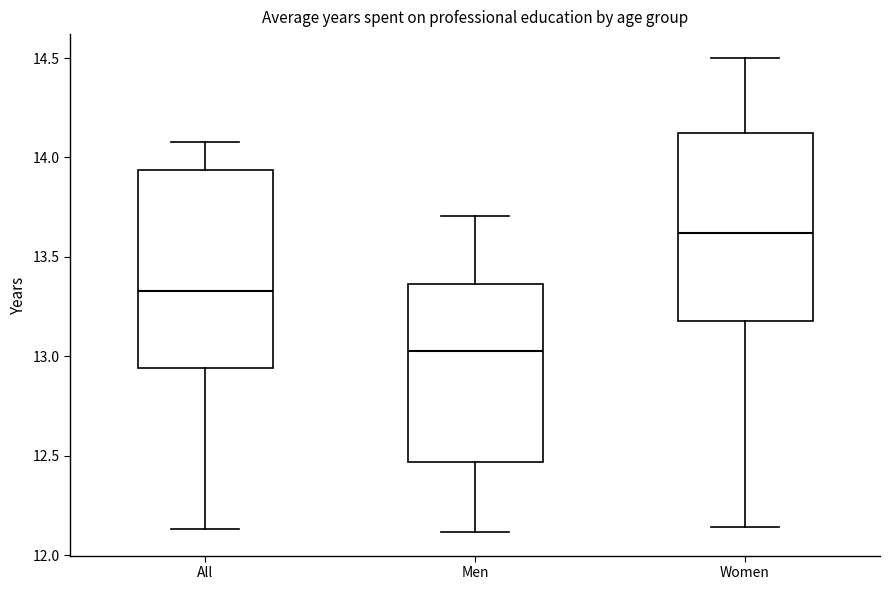

Which box is the tallest, from its lower edge to its upper edge?

All